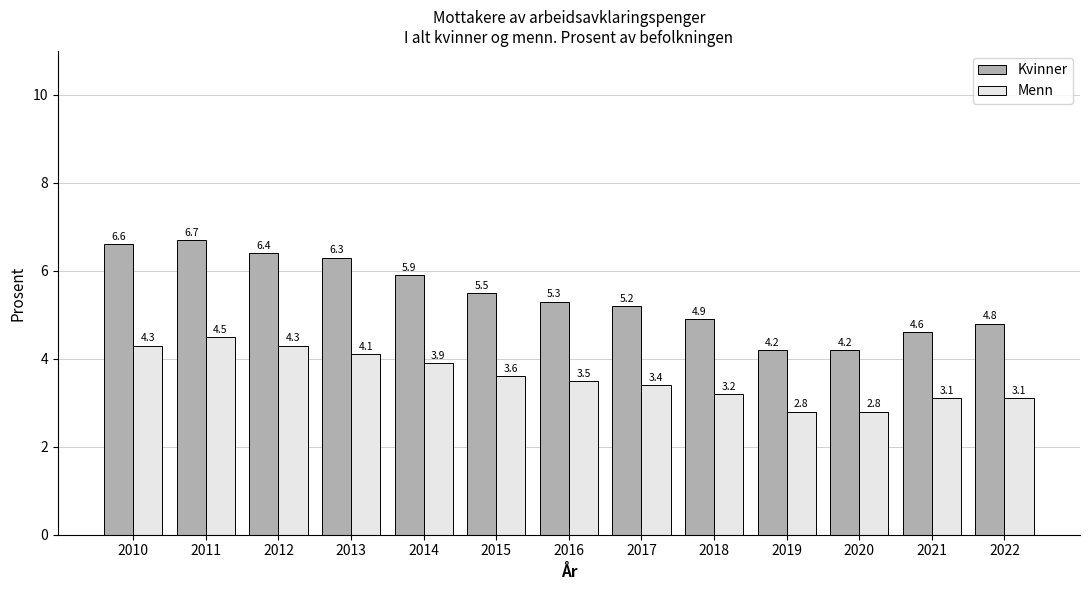

Is the value of Menn at 2011 greater than the value of Kvinner at 2018?

No